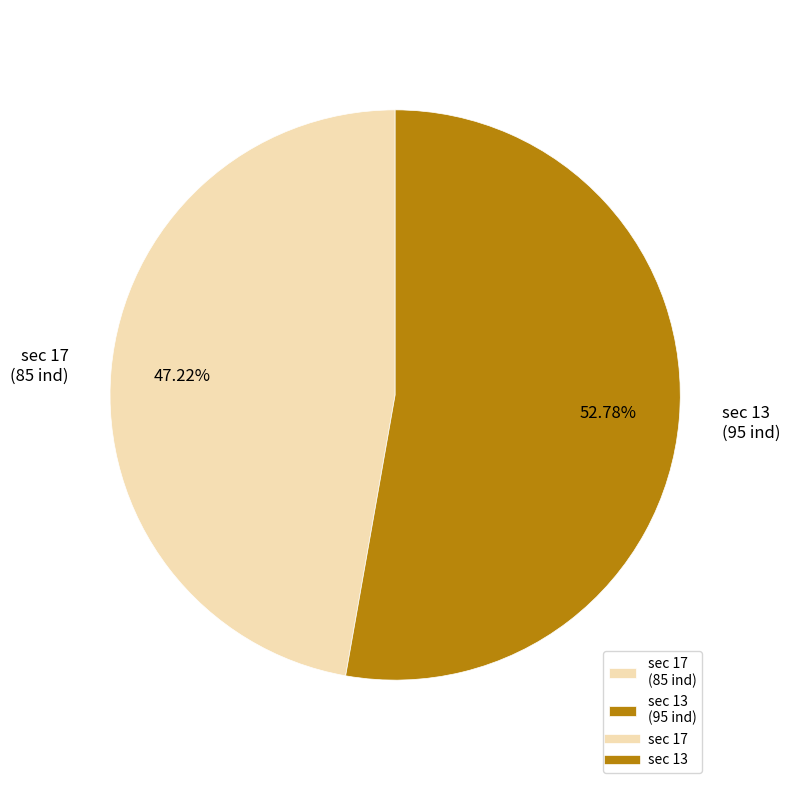

Do sec 17 (85 ind) and sec 13 (95 ind) together represent more than half of the pie?

Yes